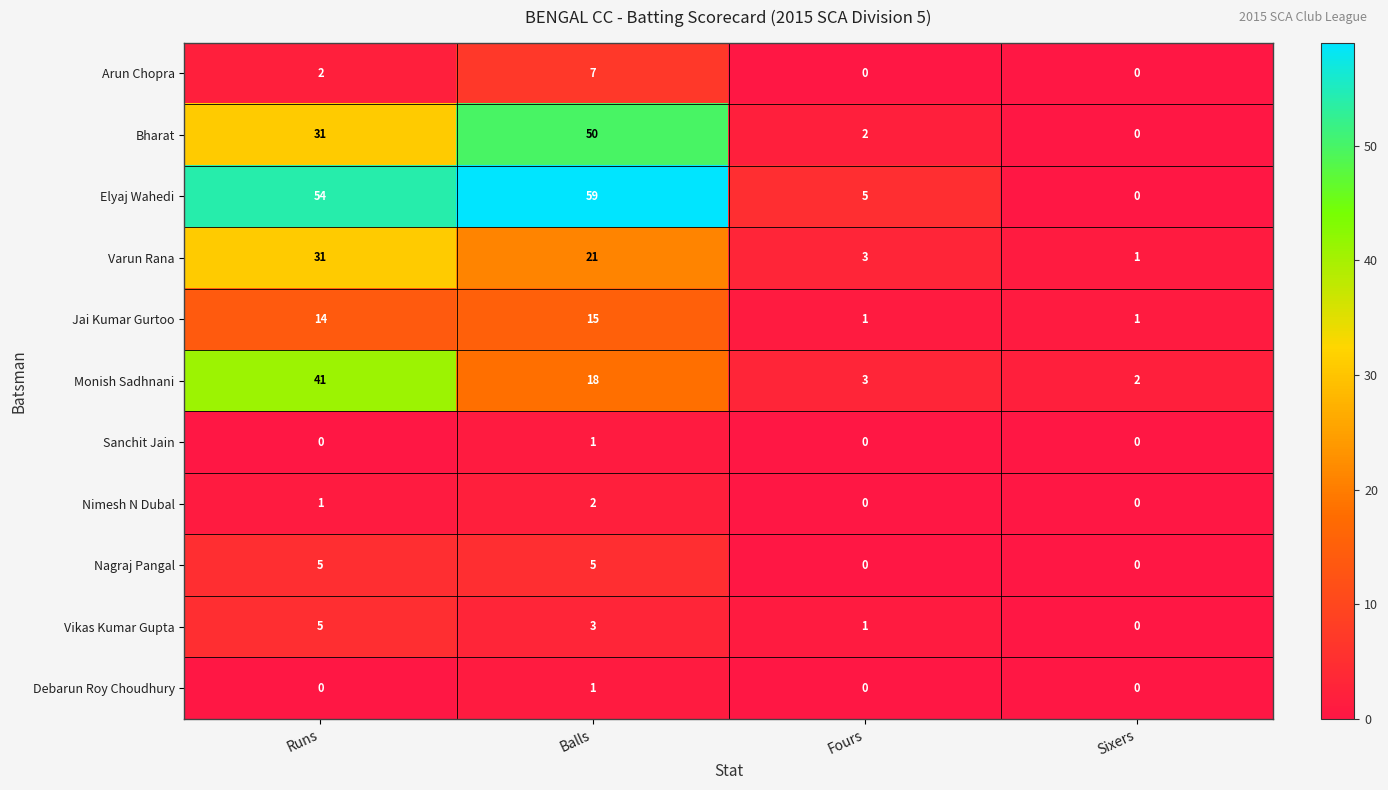

How many values in Nimesh N Dubal are above zero?

2